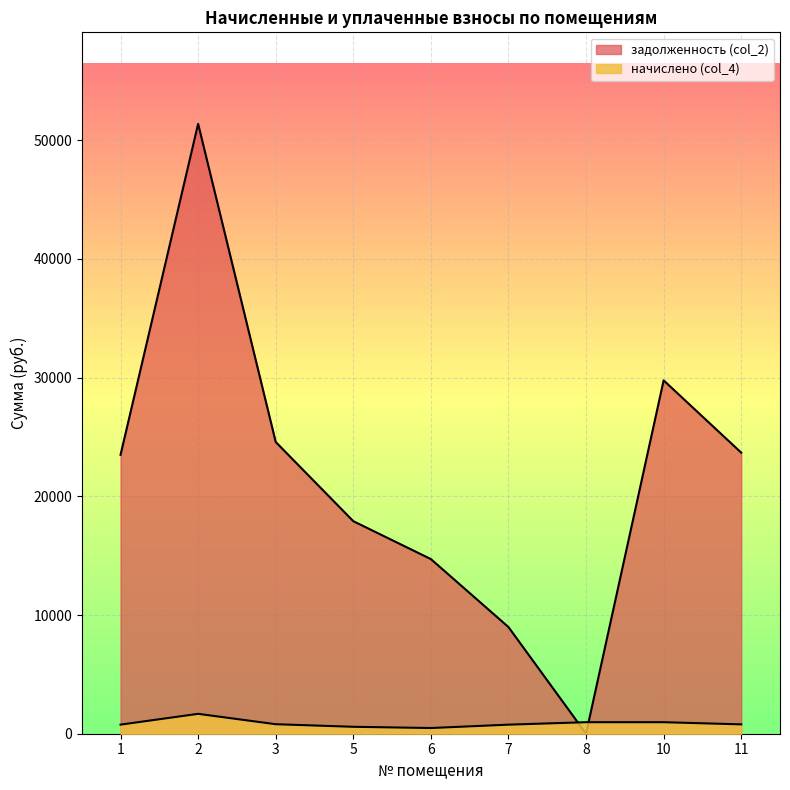

True or false: задолженность (col_2) has a value of 7422.9 at 1.

False